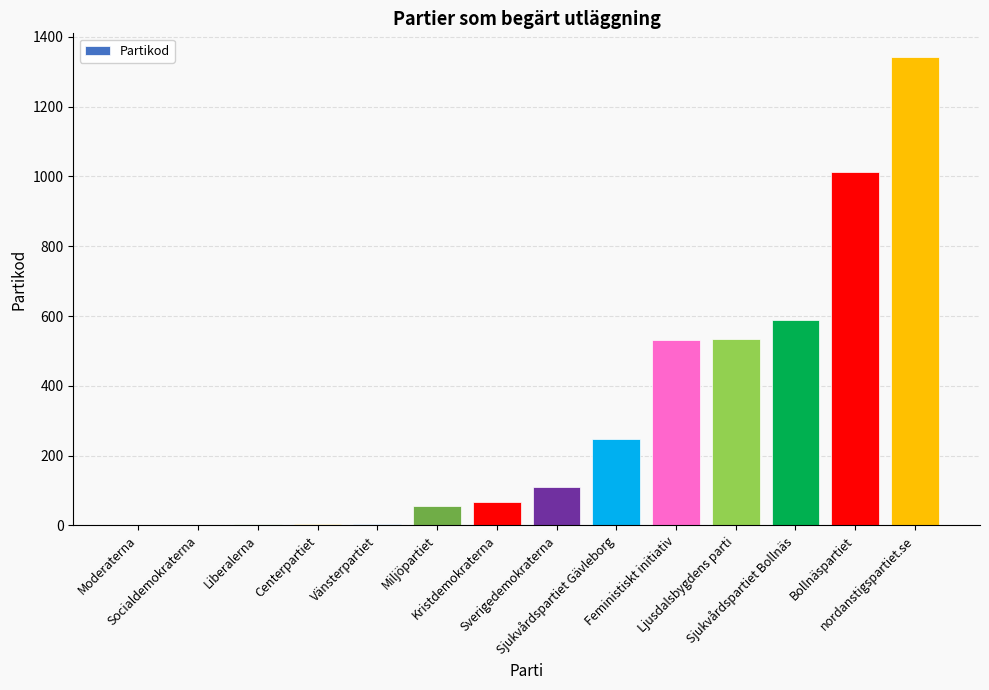

What is the maximum value shown in the chart?

1343